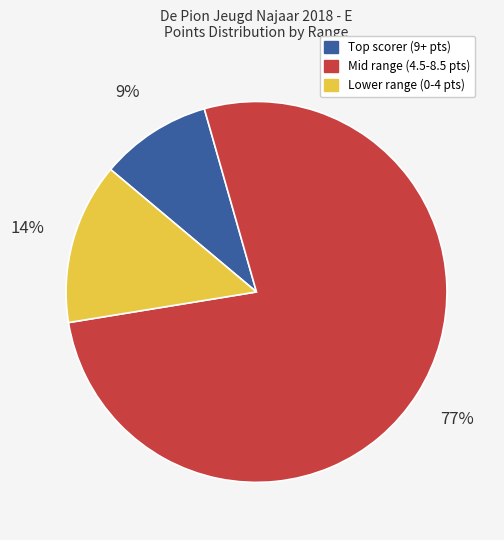

Is there a majority slice in this chart?

Yes